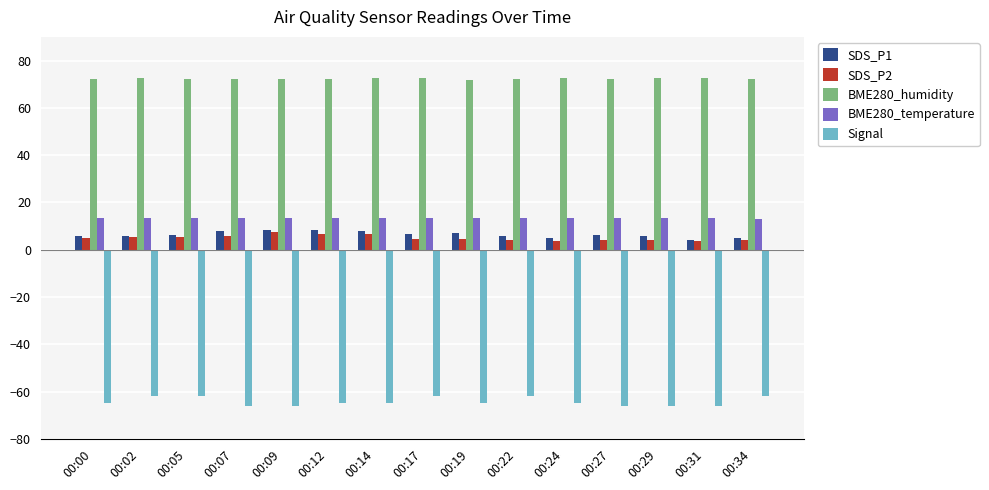

The BME280_temperature series shows 2.8 at 00:29. True or false?

False